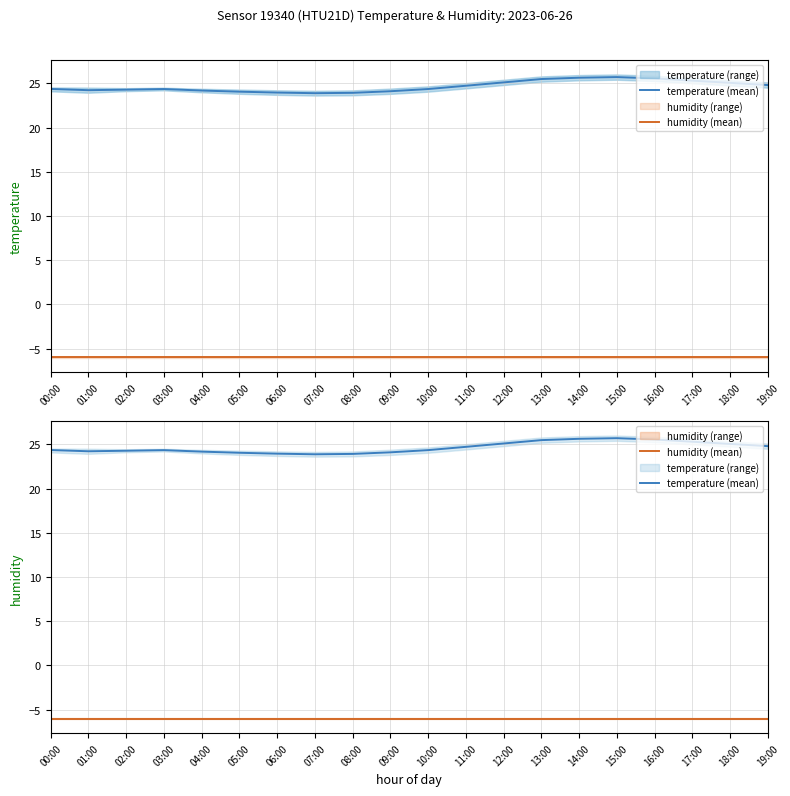

What position from the left is 05:00?

6